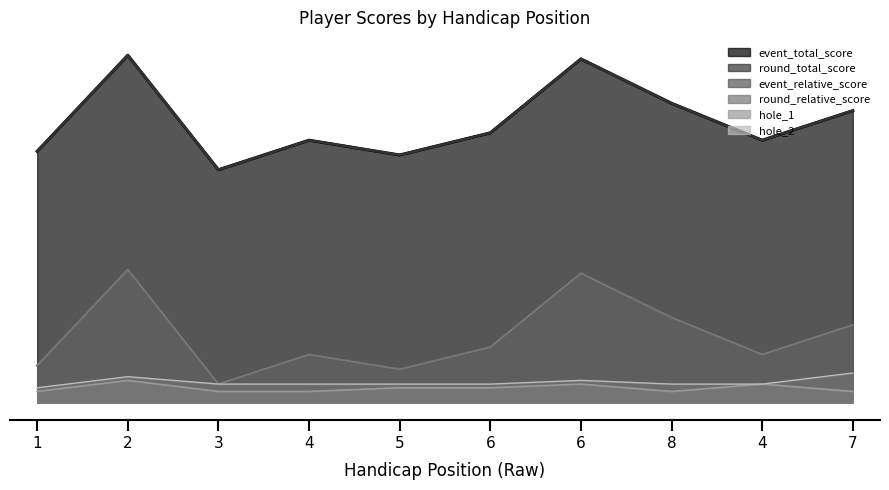

What is the difference between the highest and lowest values at 7?

76